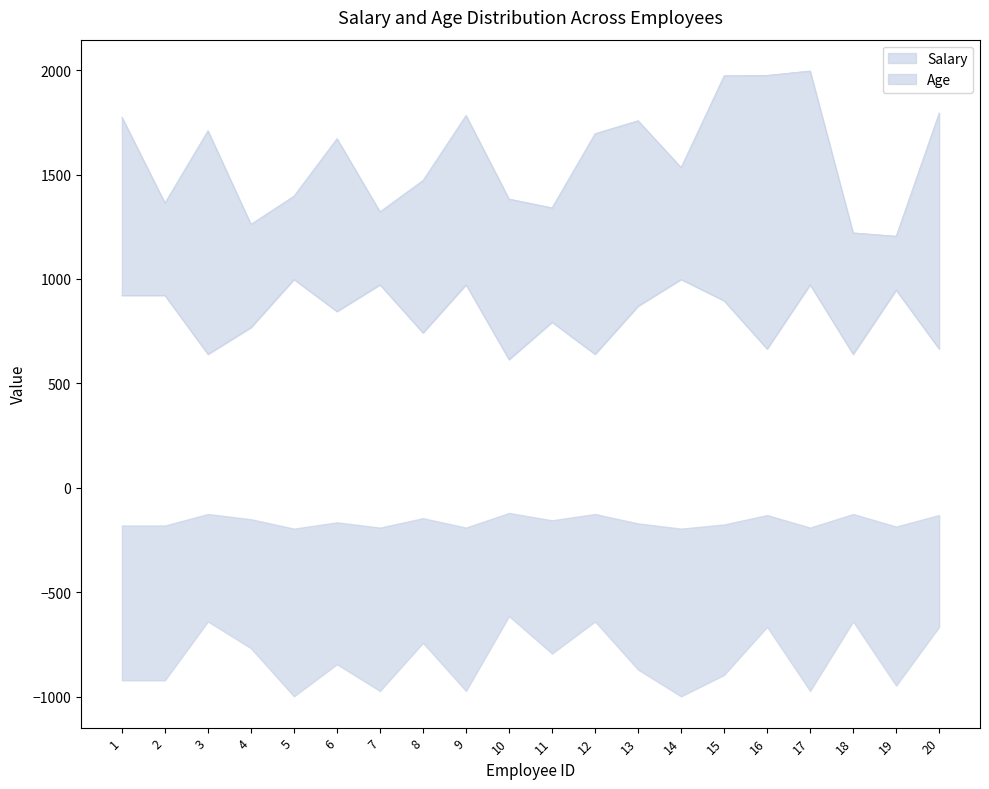

True or false: Age has more than 0 points higher than both neighbors.

True